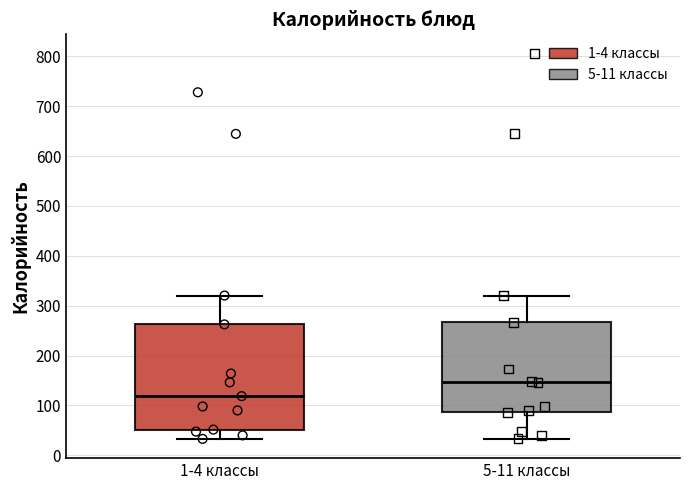

Where does the median line of the box for 5-11 классы sit on the y-axis? The values are not printed on the chart, so give them approximately, as read against the axis.

150